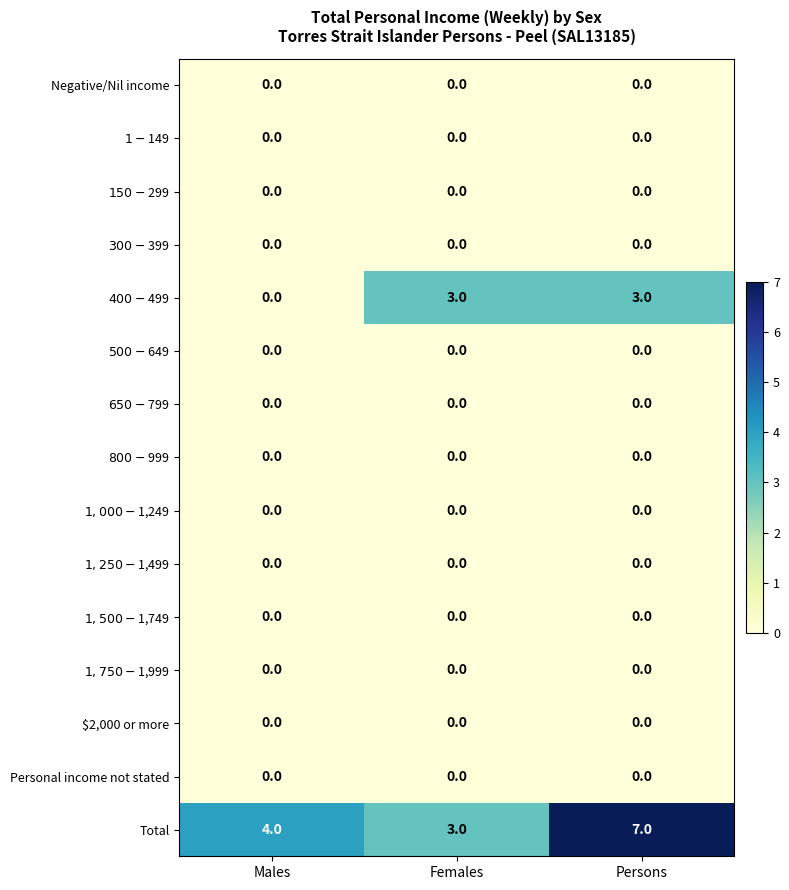

At which category is the sum across all series the highest?

Persons